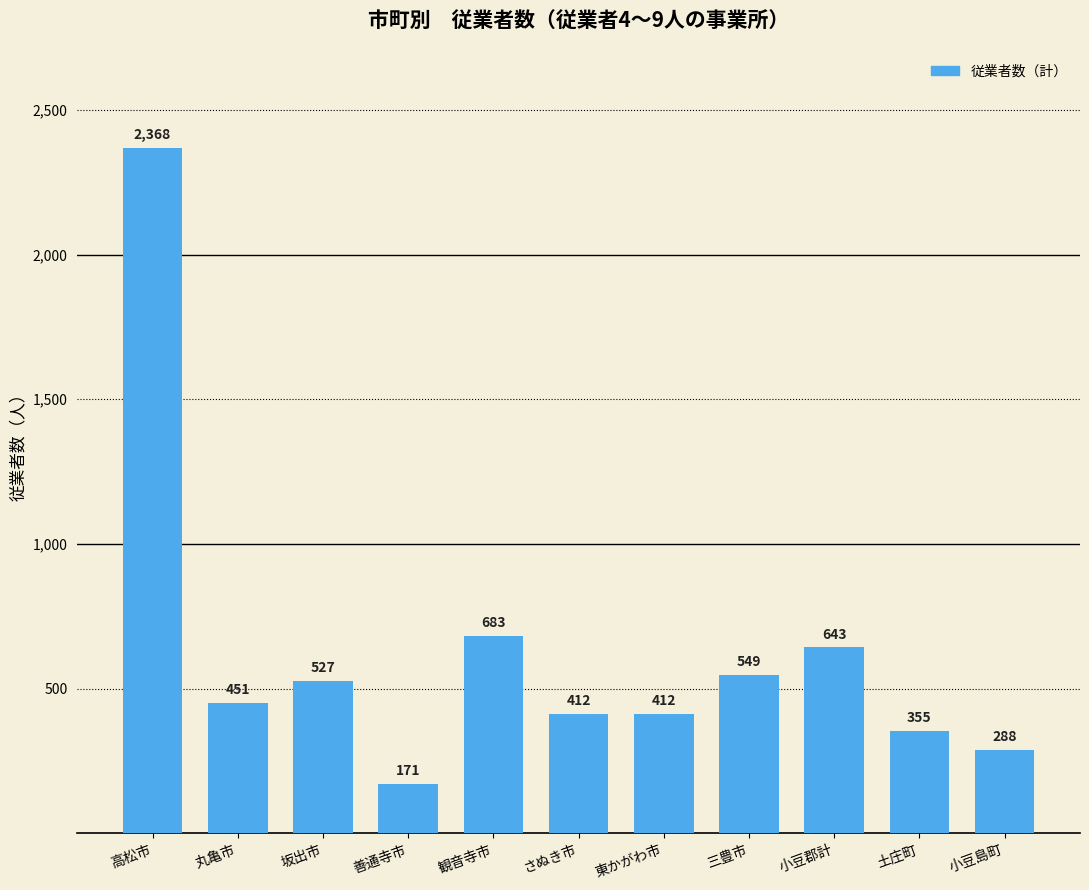

Reading left to right, extract all data points from this chart.

高松市=2368	丸亀市=451	坂出市=527	善通寺市=171	観音寺市=683	さぬき市=412	東かがわ市=412	三豊市=549	小豆郡計=643	土庄町=355	小豆島町=288